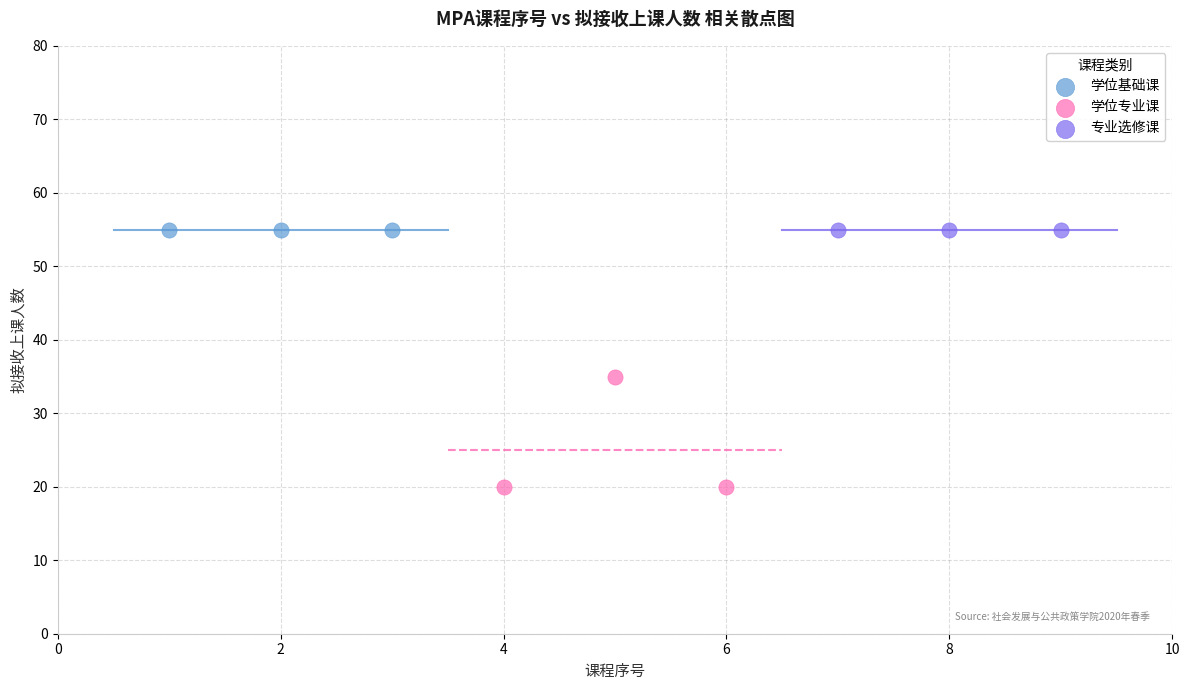

What are all the series names shown in the legend?

学位基础课, 学位专业课, 专业选修课